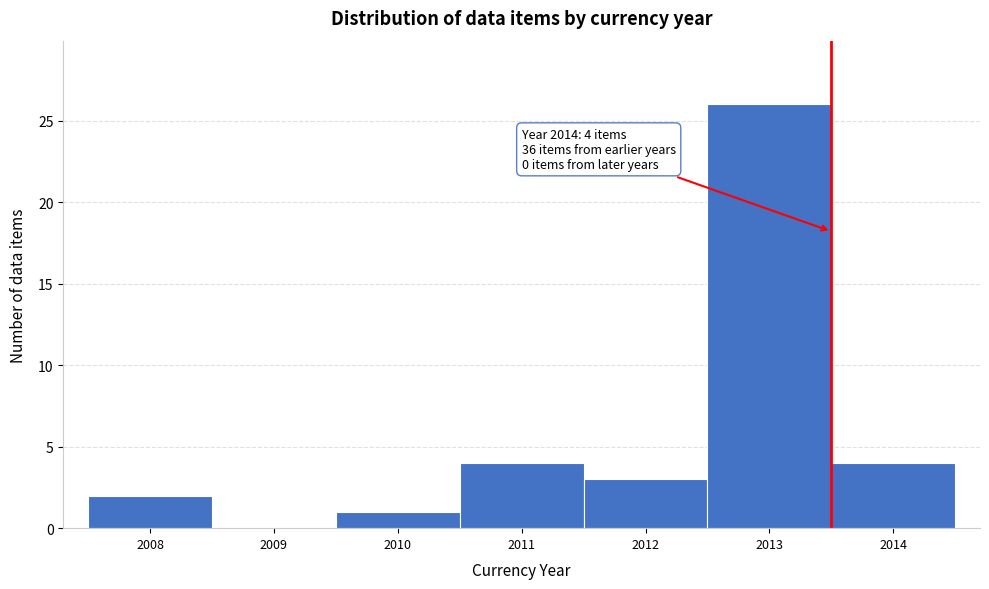

Reading right to left, what are all the values shown in this chart?

2014=4	2013=26	2012=3	2011=4	2010=1	2009=0	2008=2